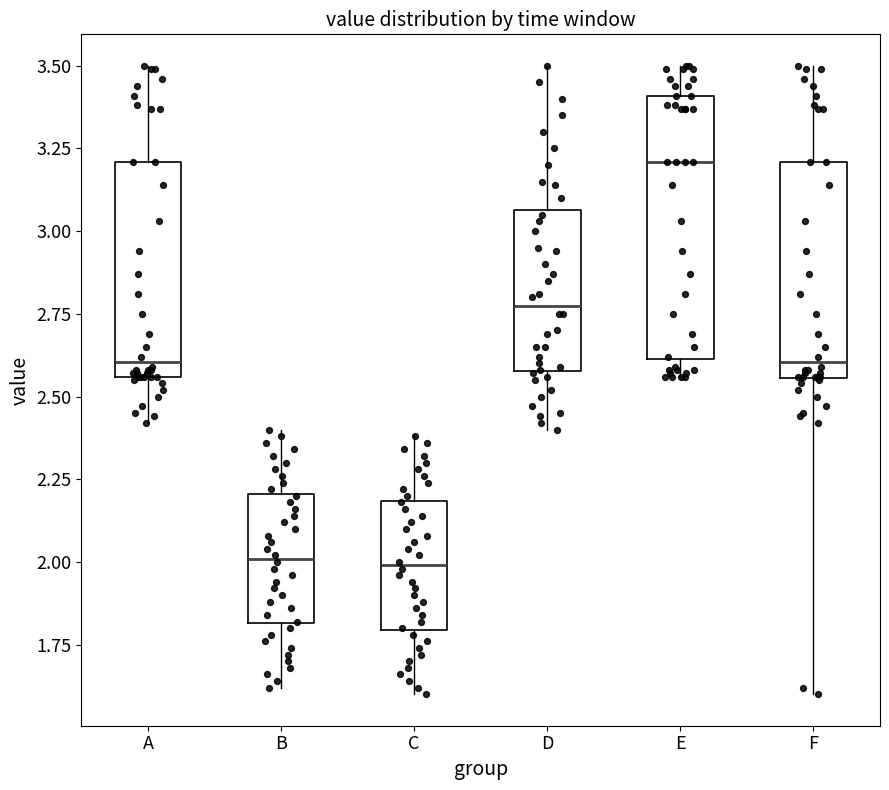

Reading left to right, transcribe this box plot: for each box, give where its median line is, the range the box spans, and where its two whiskers end, as read against the y-axis. The values are not printed on the chart, so give them approximately, as read against the axis.

A: median 2.60, box 2.55 to 3.20, whiskers 2.40 to 3.50
B: median 2.00, box 1.80 to 2.20, whiskers 1.60 to 2.40
C: median 2.00, box 1.80 to 2.20, whiskers 1.60 to 2.40
D: median 2.80, box 2.60 to 3.05, whiskers 2.40 to 3.50
E: median 3.20, box 2.60 to 3.40, whiskers 2.55 to 3.50
F: median 2.60, box 2.55 to 3.20, whiskers 1.60 to 3.50